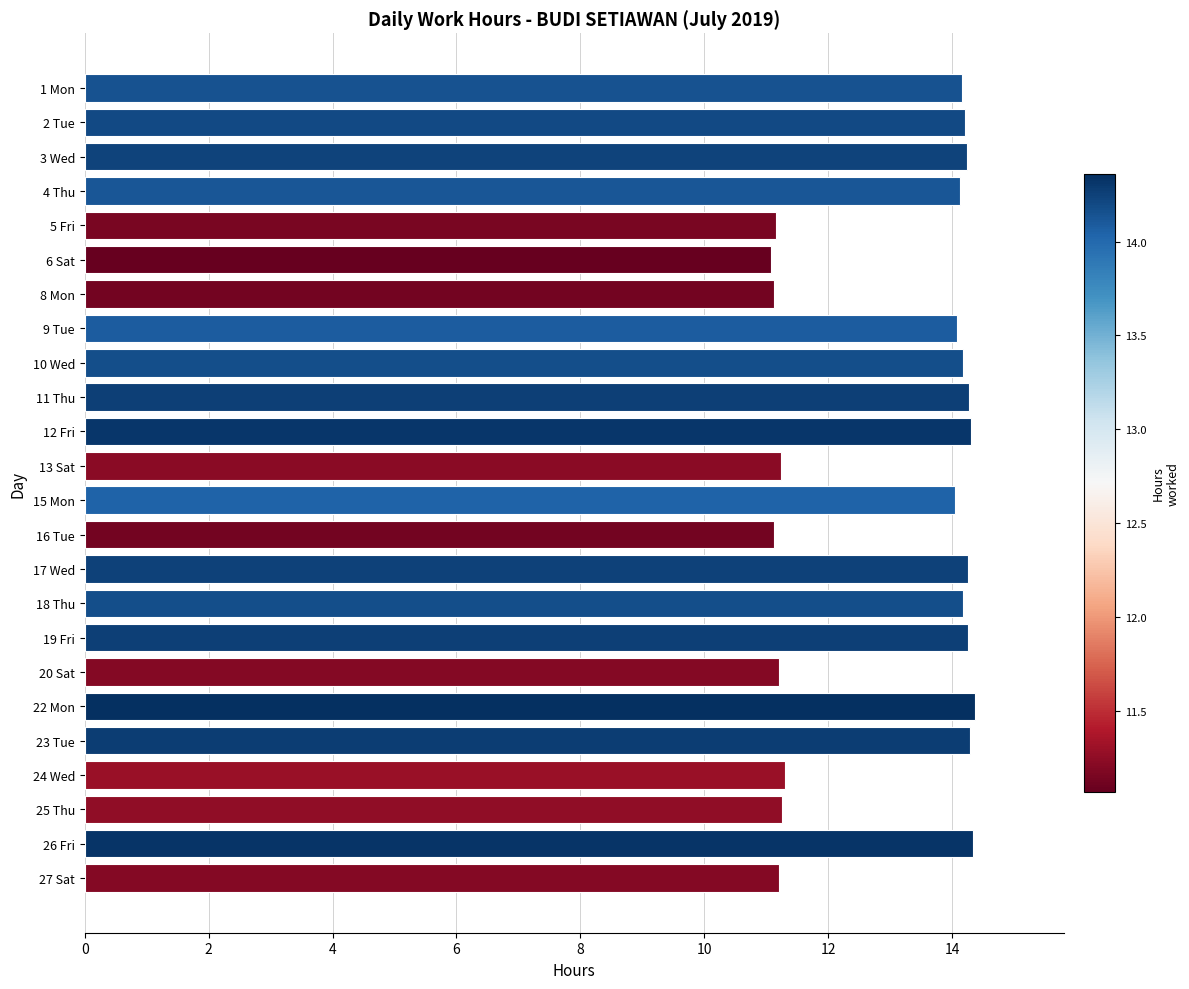

What is the difference between the second highest and minimum values?

3.3